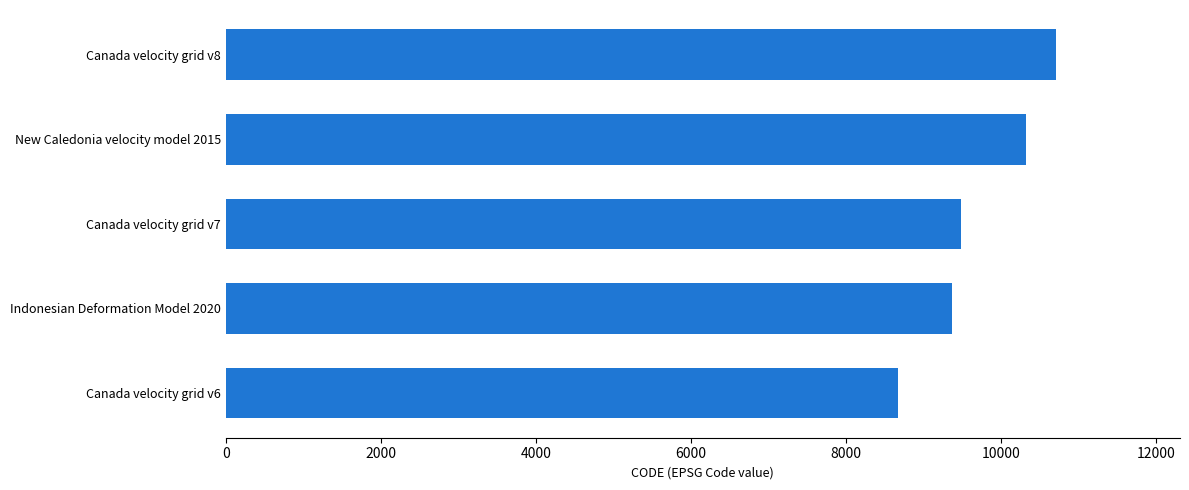

Where is the data nearest to the value 9691?

Canada velocity grid v7